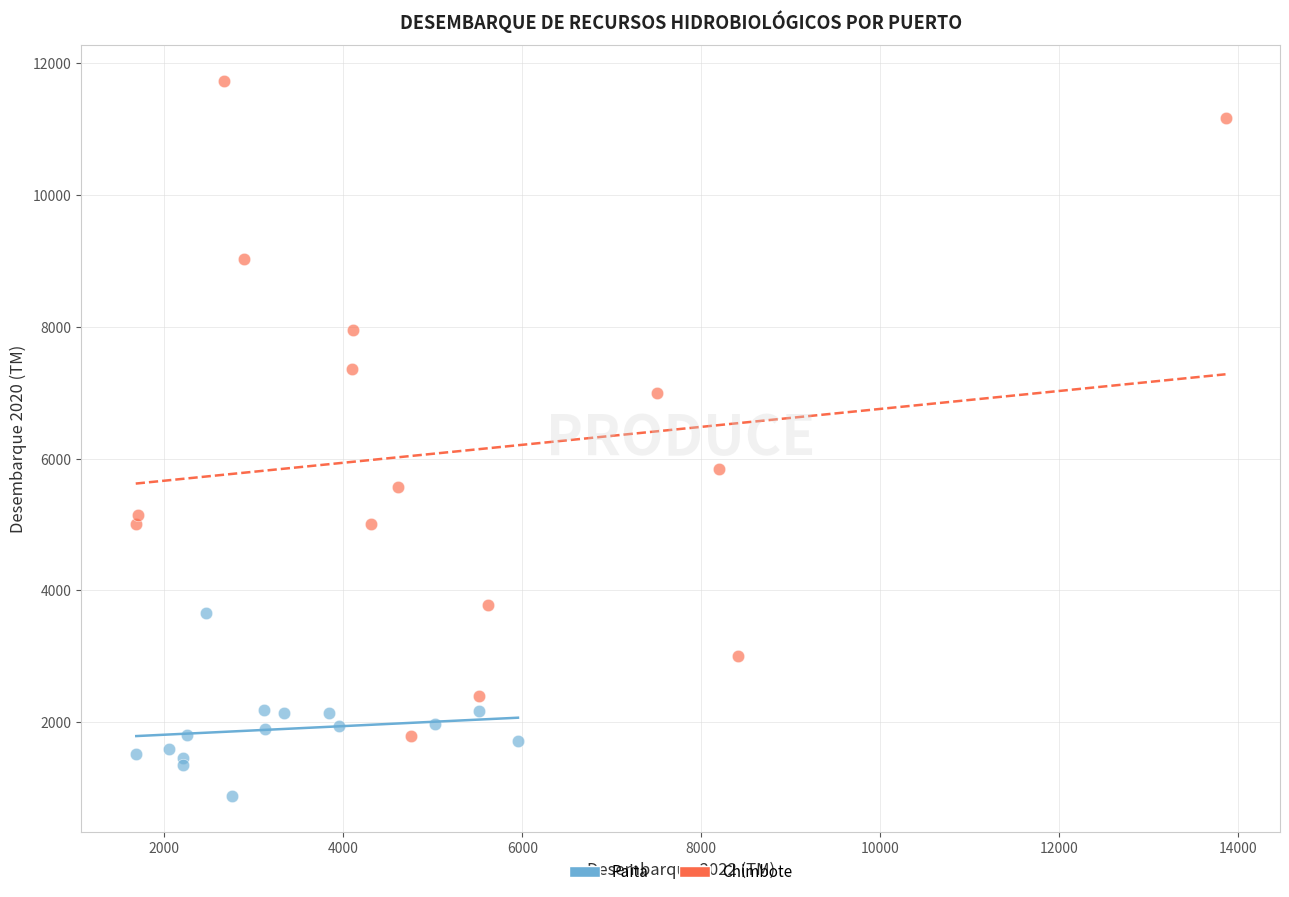

Which series contains the lowest Y value?

Paita